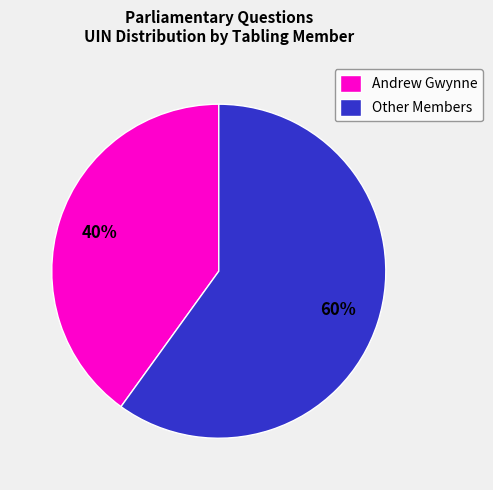

Which slice is the smallest?

Andrew Gwynne